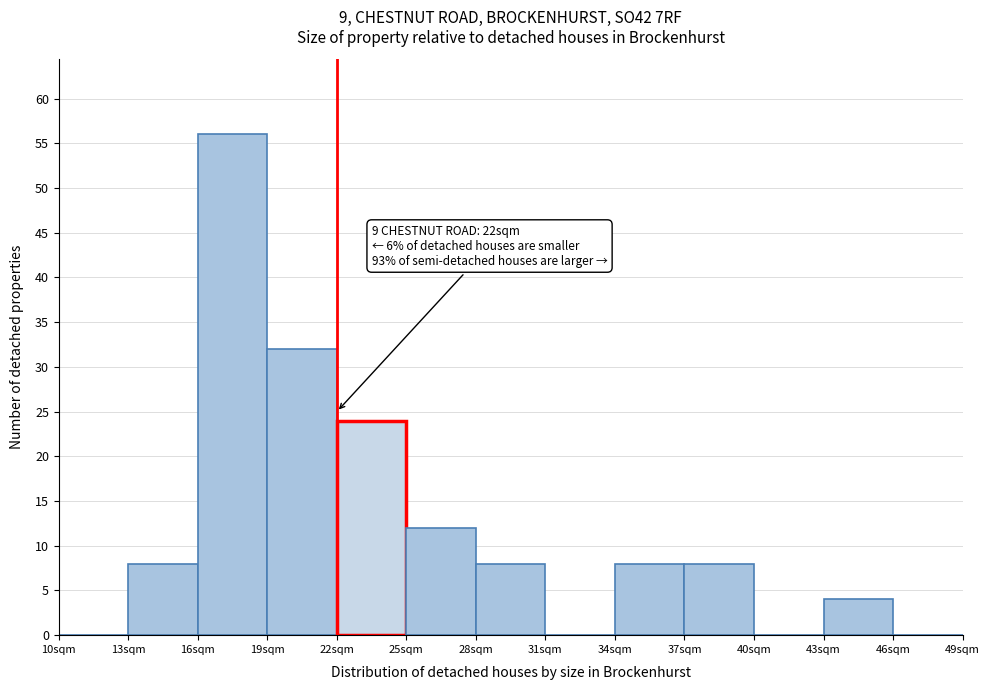

Which range on the x-axis has the tallest bar?

16 to 19